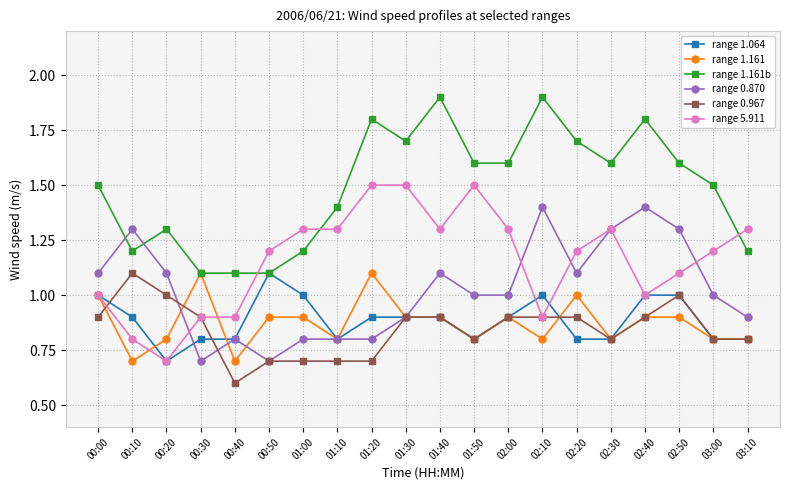

Does the chart display data point markers on the line(s)?

Yes